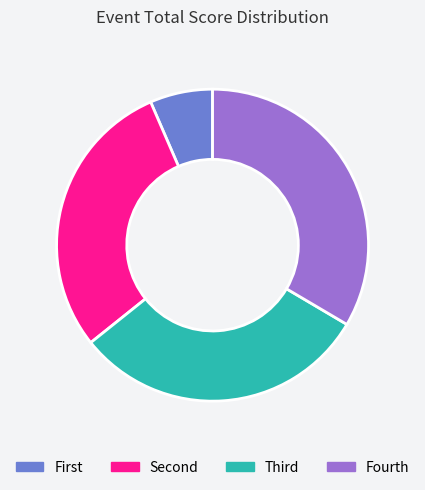

Rank the categories by value from lowest to highest.

First, Second, Third, Fourth